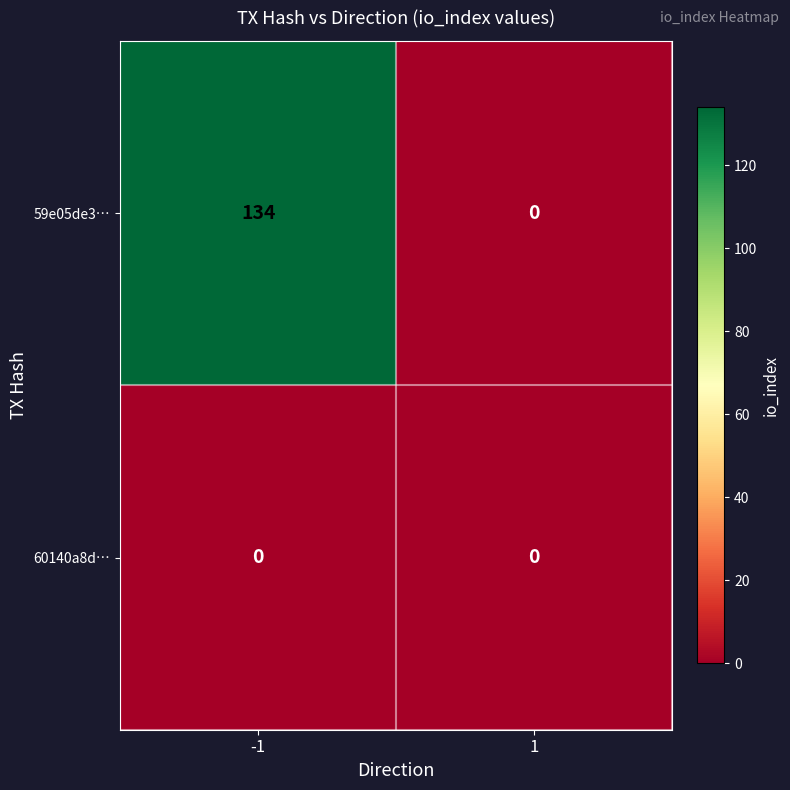

What is the total value across all series at -1?

134